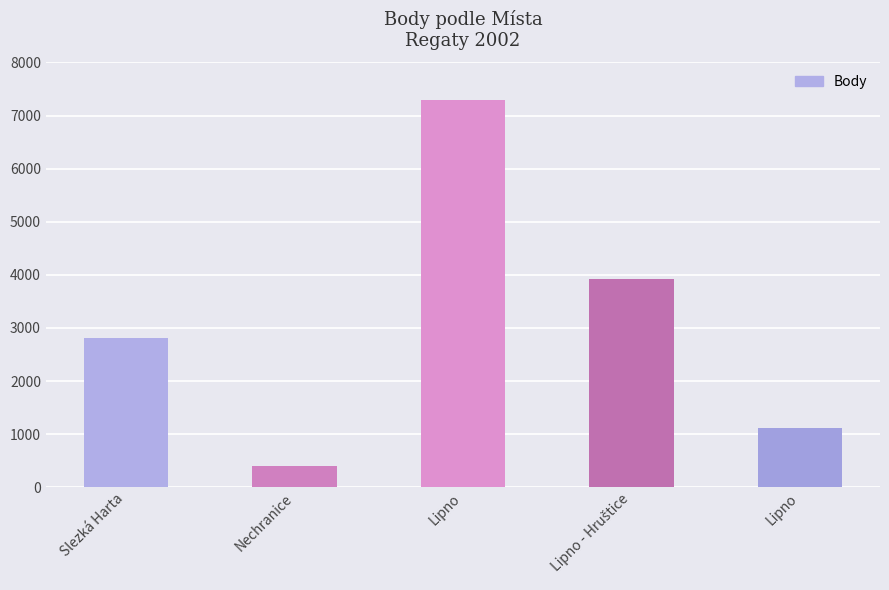

What is the greatest value displayed?

7290